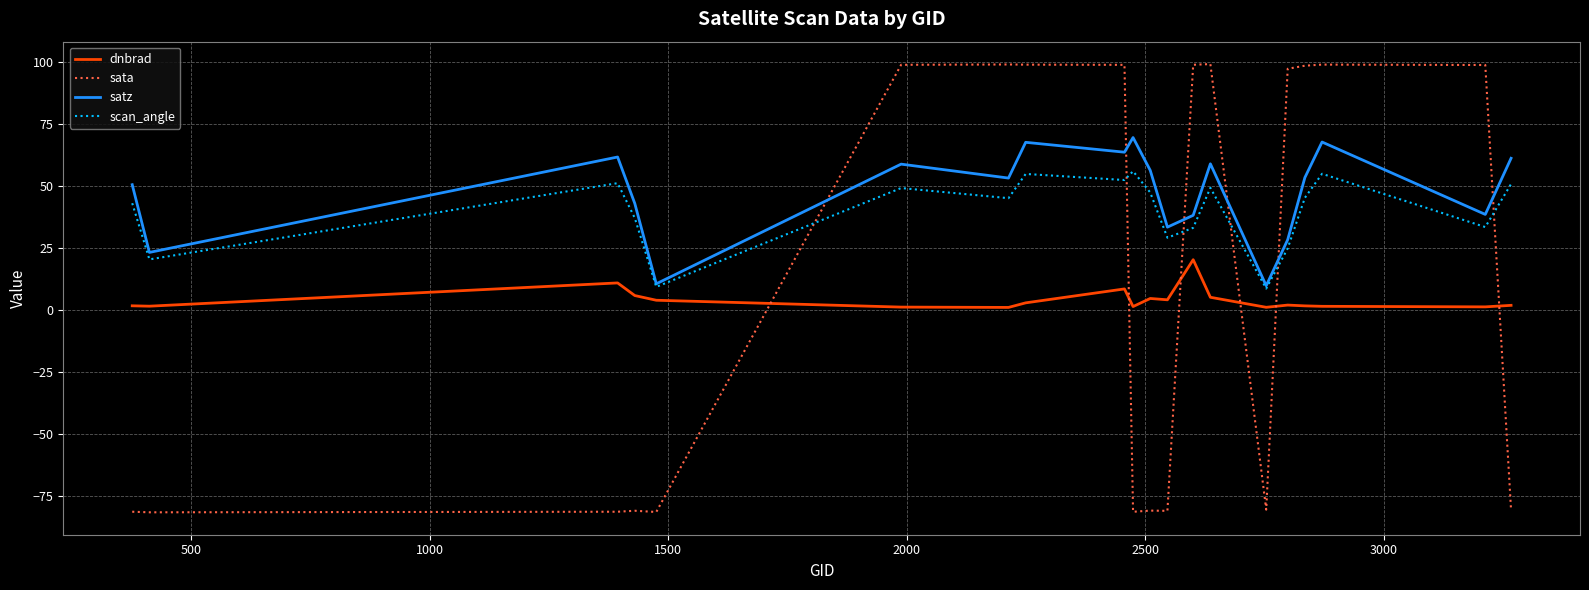

List the series in order of their peak value, lowest first.

dnbrad, scan_angle, satz, sata